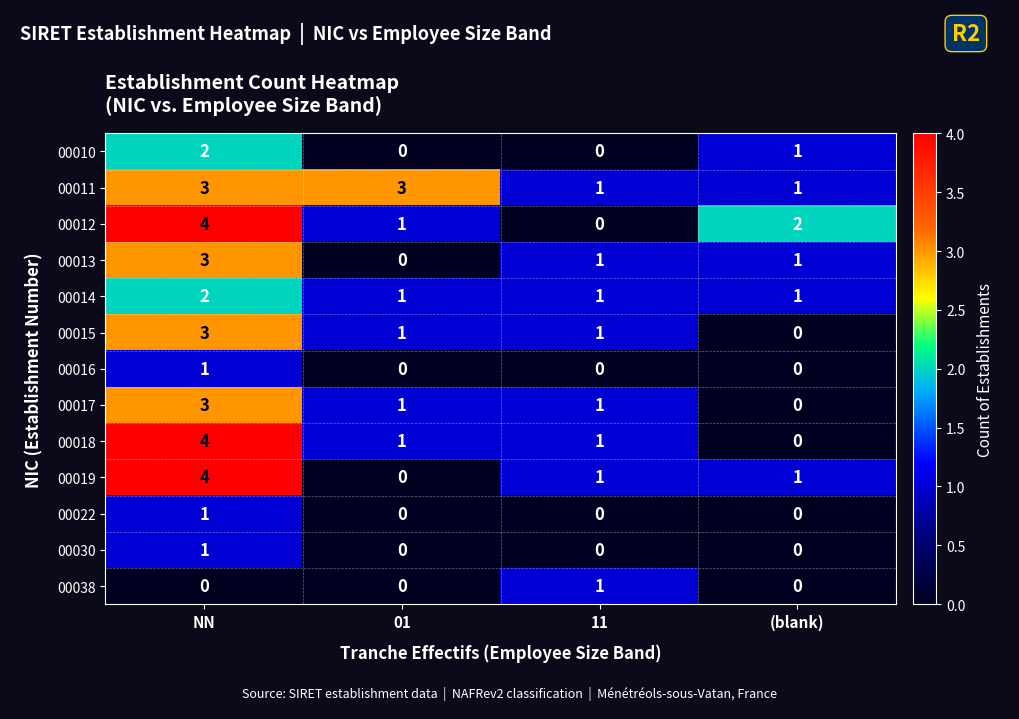

Between NN and (blank), which series saw the biggest shift?

00018